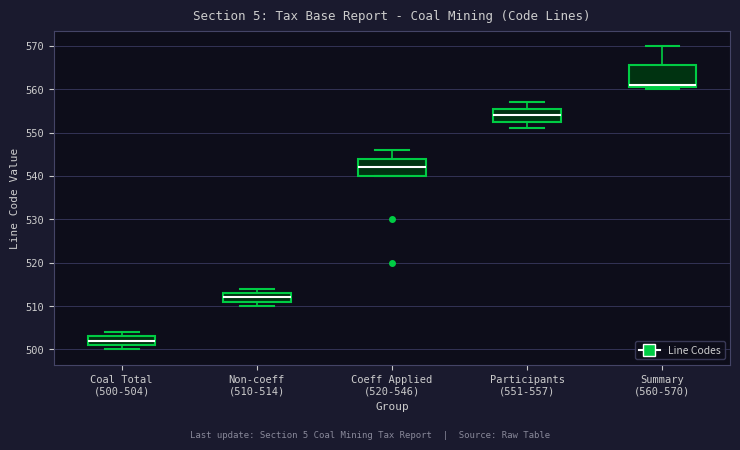

Which box is the tallest, from its lower edge to its upper edge?

Summary (560-570)